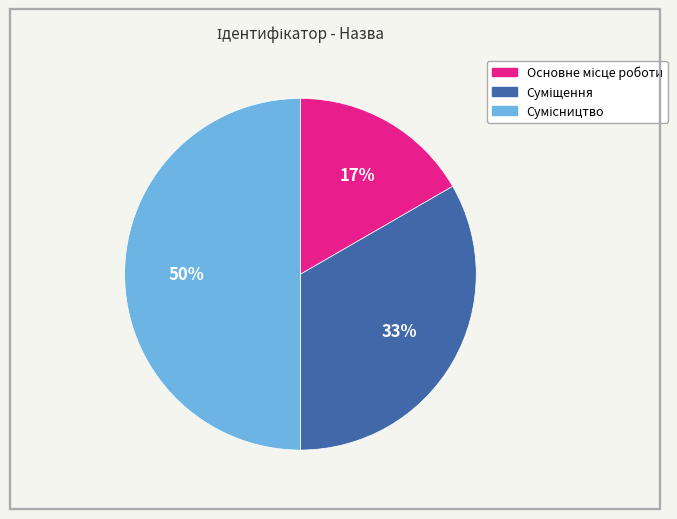

To the nearest percent, what is the average slice percentage?

33%